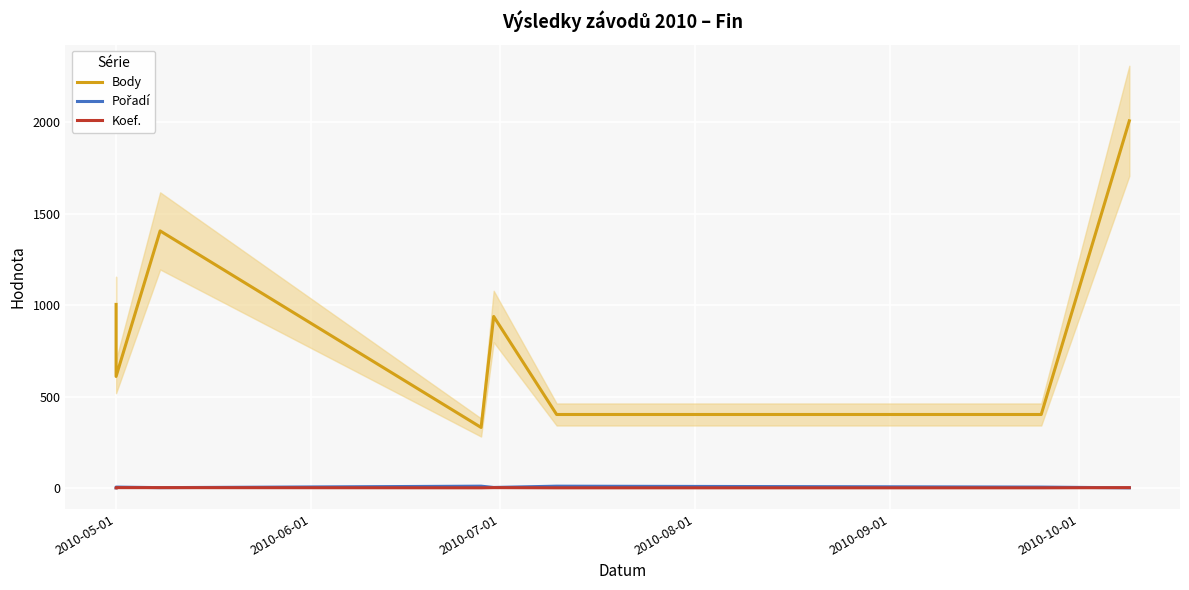

True or false: Body has a value of 820 at 2010-07-01.

False